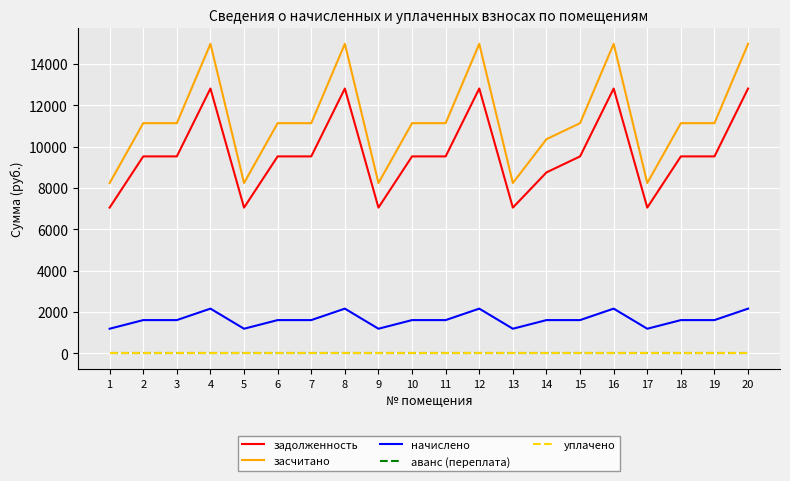

True or false: аванс (переплата) and задолженность intersect in this chart.

False